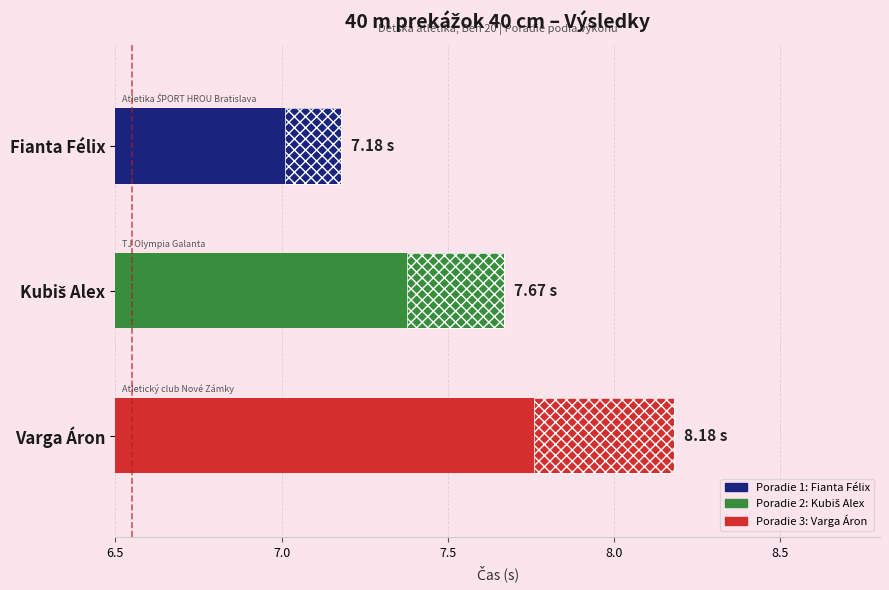

List the labels in order of value, smallest first.

Fianta Félix, Kubiš Alex, Varga Áron